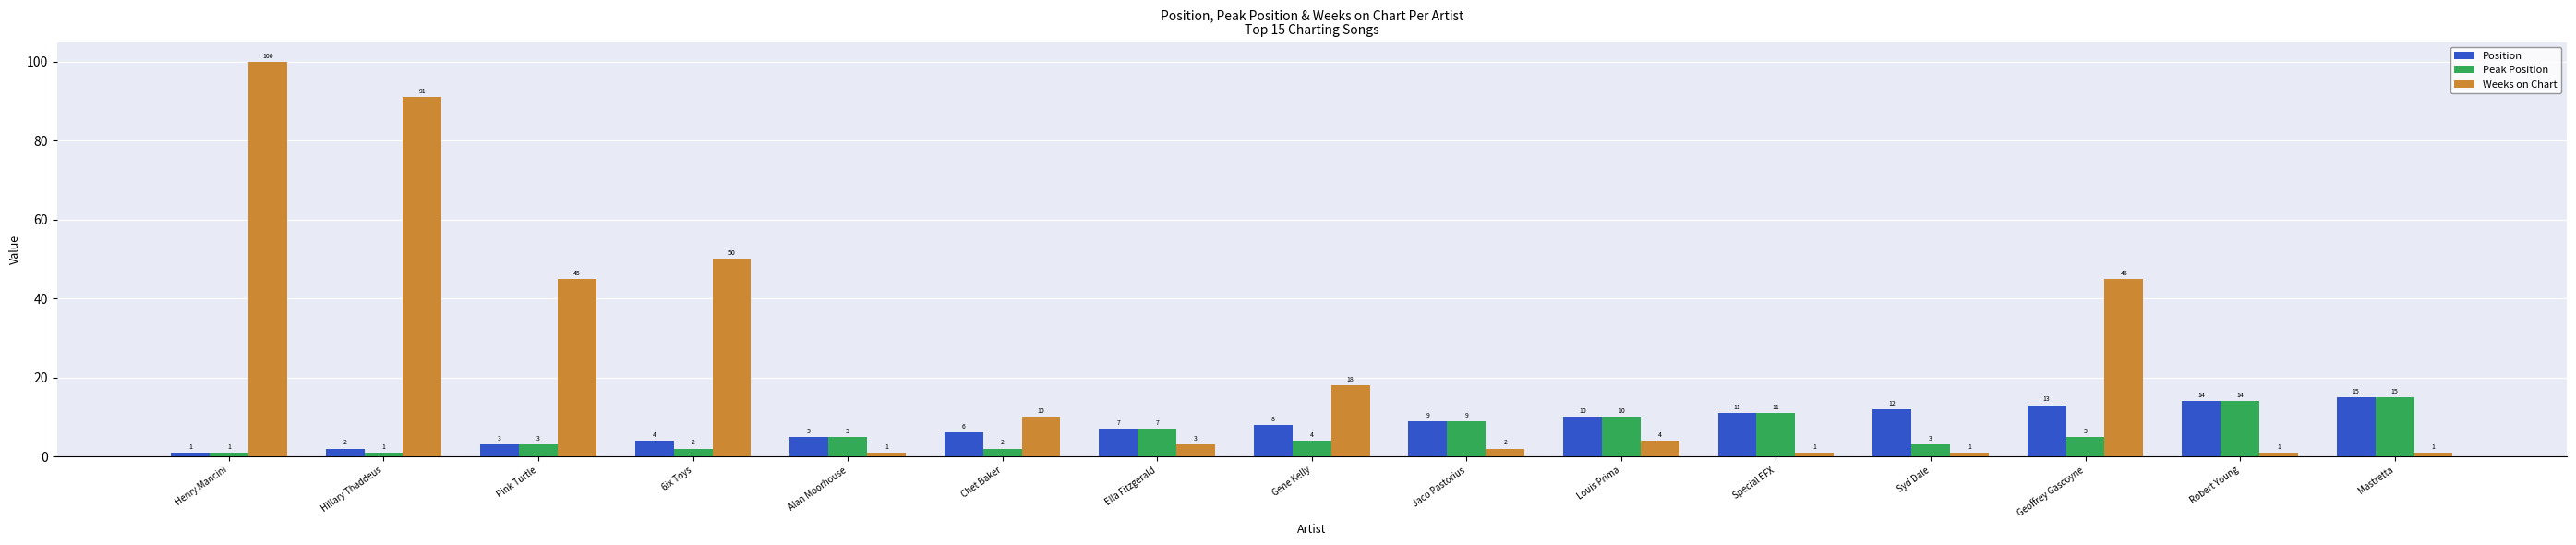

At which category is the sum across all series the highest?

Henry Mancini